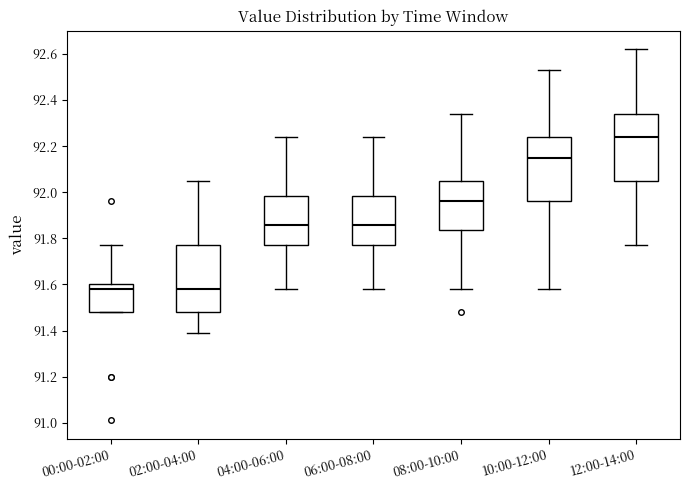

Reading left to right, read every box against the y-axis: the position of its median line, the range the box covers, and the ends of its whiskers. The values are not printed on the chart, so give them approximately, as read against the axis.

00:00-02:00: median 91.58, box 91.48 to 91.60, whiskers 91.48 to 91.78
02:00-04:00: median 91.58, box 91.48 to 91.78, whiskers 91.40 to 92.06
04:00-06:00: median 91.86, box 91.78 to 91.98, whiskers 91.58 to 92.24
06:00-08:00: median 91.86, box 91.78 to 91.98, whiskers 91.58 to 92.24
08:00-10:00: median 91.96, box 91.84 to 92.06, whiskers 91.58 to 92.34
10:00-12:00: median 92.16, box 91.96 to 92.24, whiskers 91.58 to 92.54
12:00-14:00: median 92.24, box 92.06 to 92.34, whiskers 91.78 to 92.62